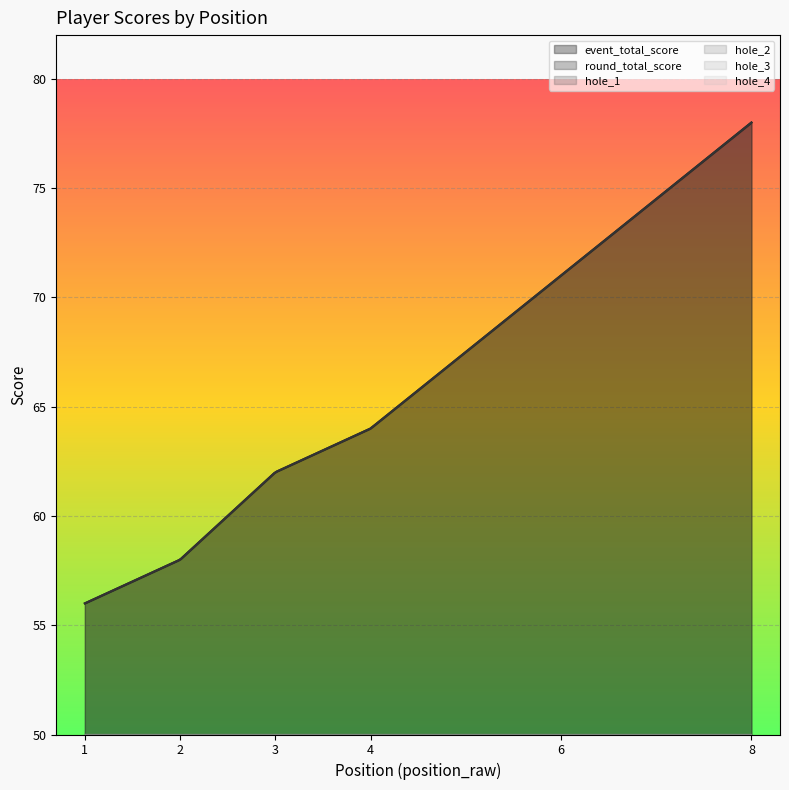

How many distinct data groups are displayed?

6